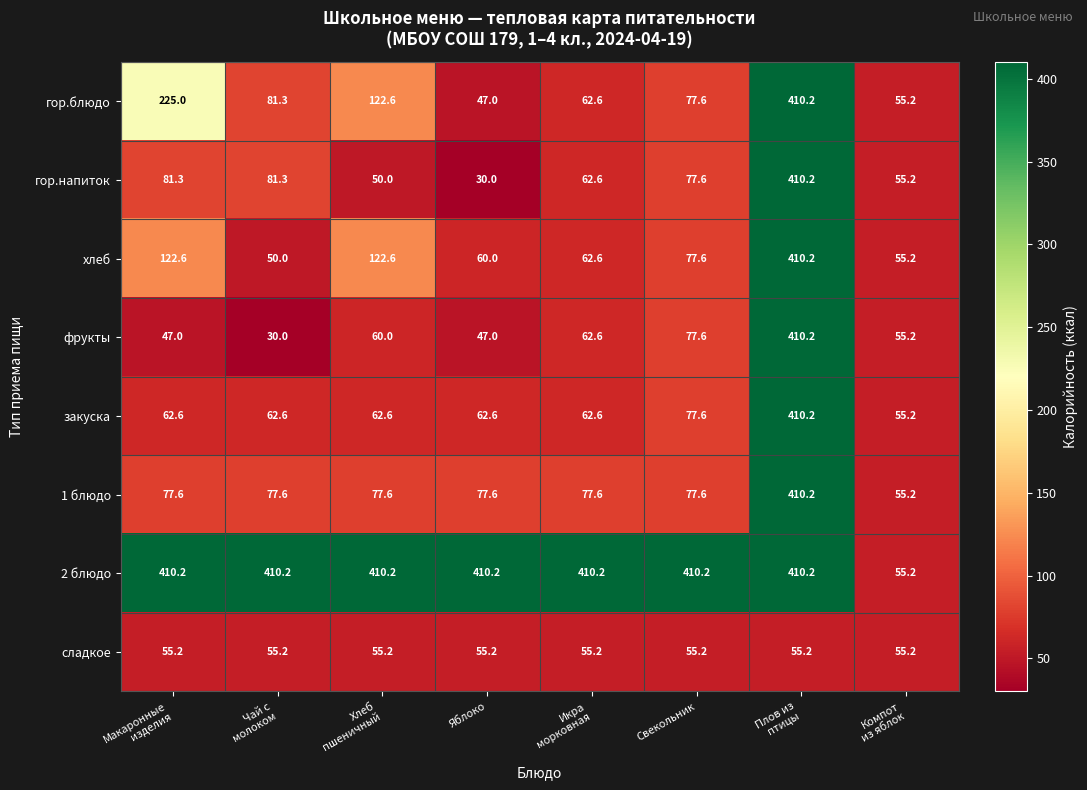

How many data points in 2 блюдо are above 410?

7